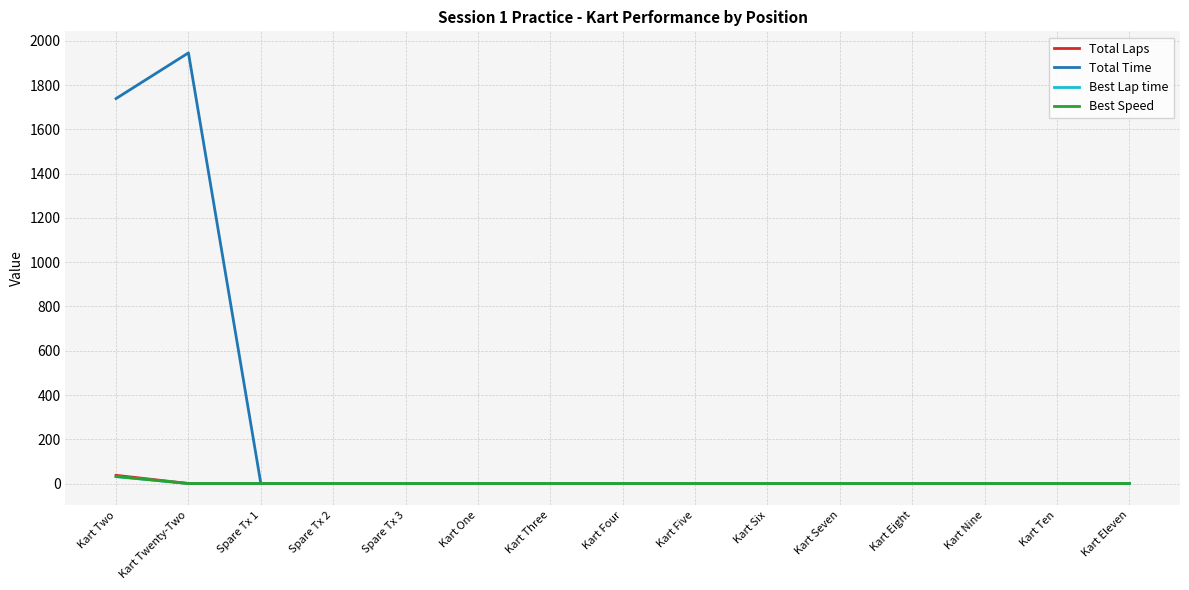

Which series has the largest total across all categories?

Total Time